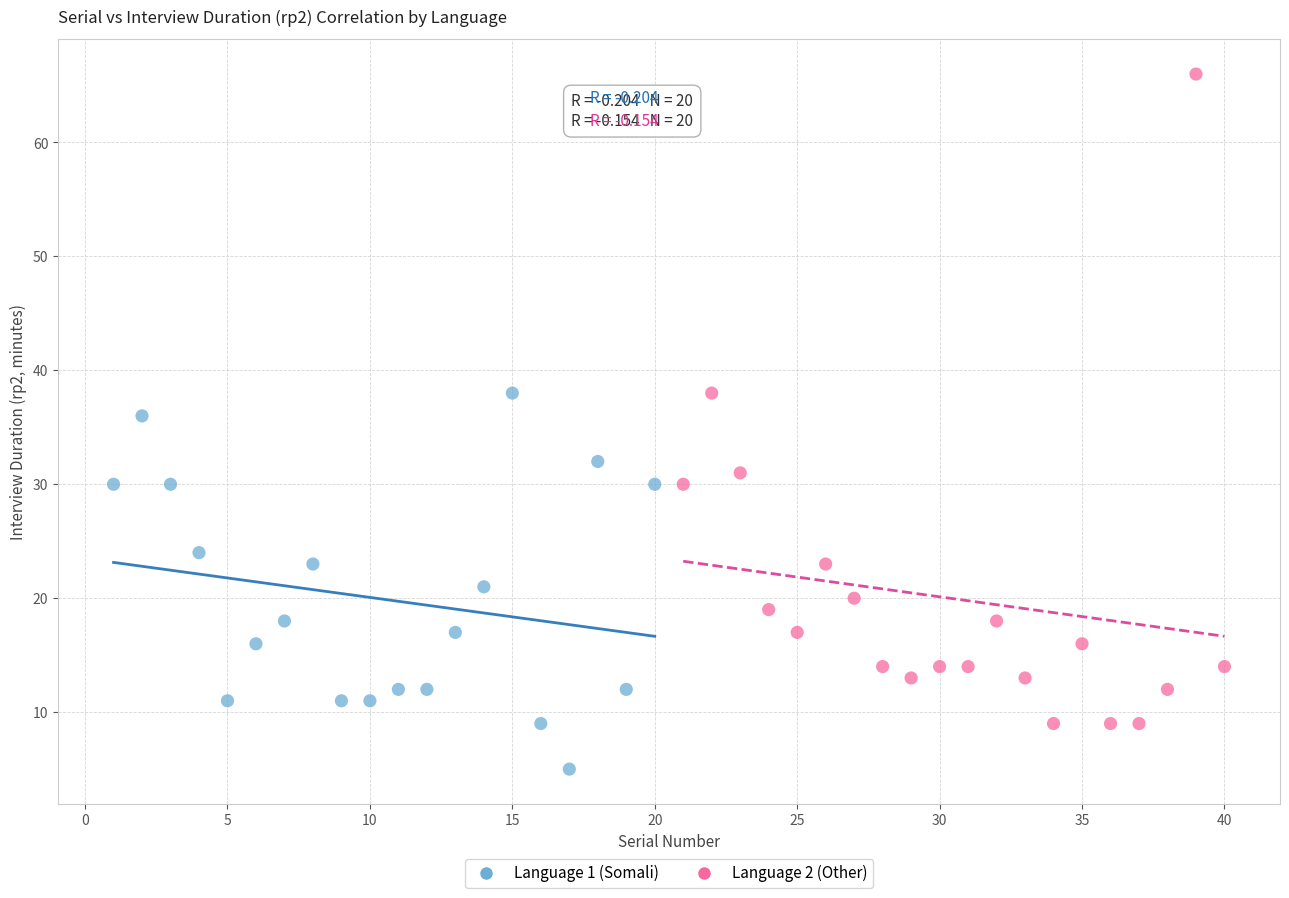

Which series contains the highest Y value?

Language 2 (Other)